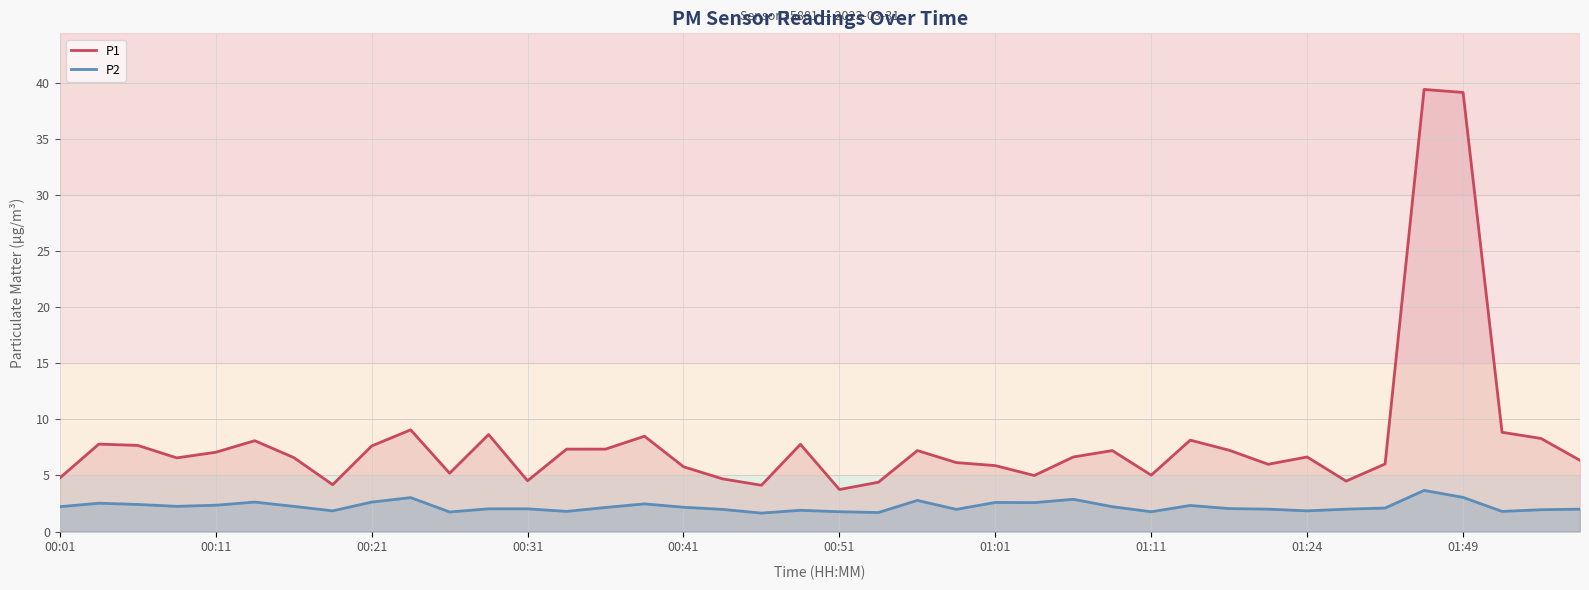

How many values in the P1 series are below 6?

13